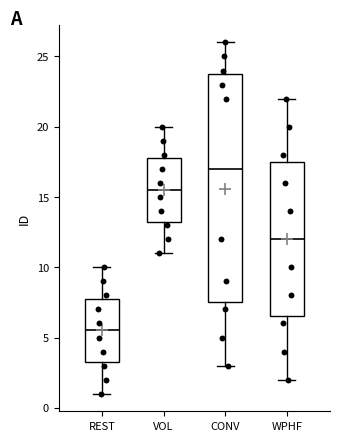

Reading left to right, read every box against the y-axis: the position of its median line, the range the box covers, and the ends of its whiskers. The values are not printed on the chart, so give them approximately, as read against the axis.

REST: median 5.5, box 3.5 to 8.0, whiskers 1.0 to 10.0
VOL: median 15.5, box 13.5 to 18.0, whiskers 11.0 to 20.0
CONV: median 17.0, box 7.5 to 24.0, whiskers 3.0 to 26.0
WPHF: median 12.0, box 6.5 to 17.5, whiskers 2.0 to 22.0